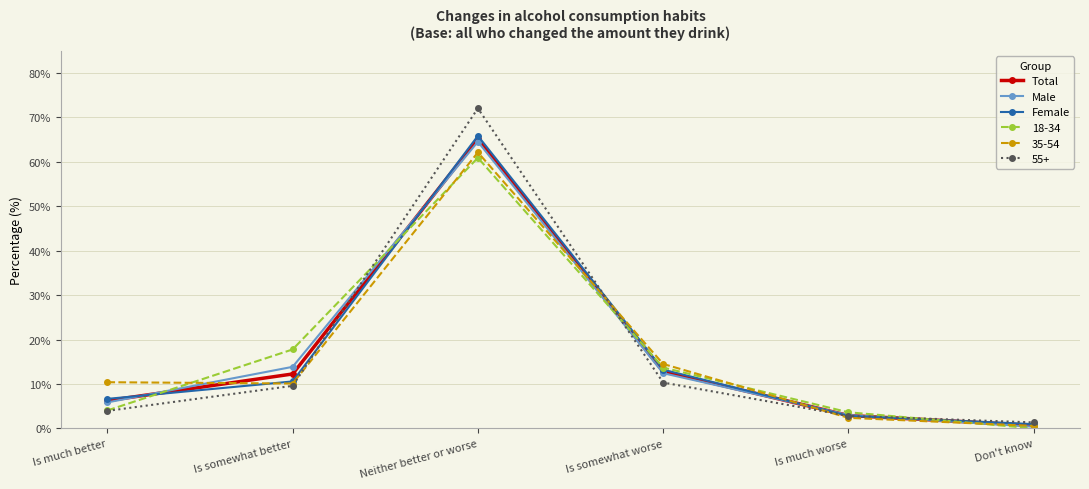

Which category has the lowest value in the Male series?

Don't know